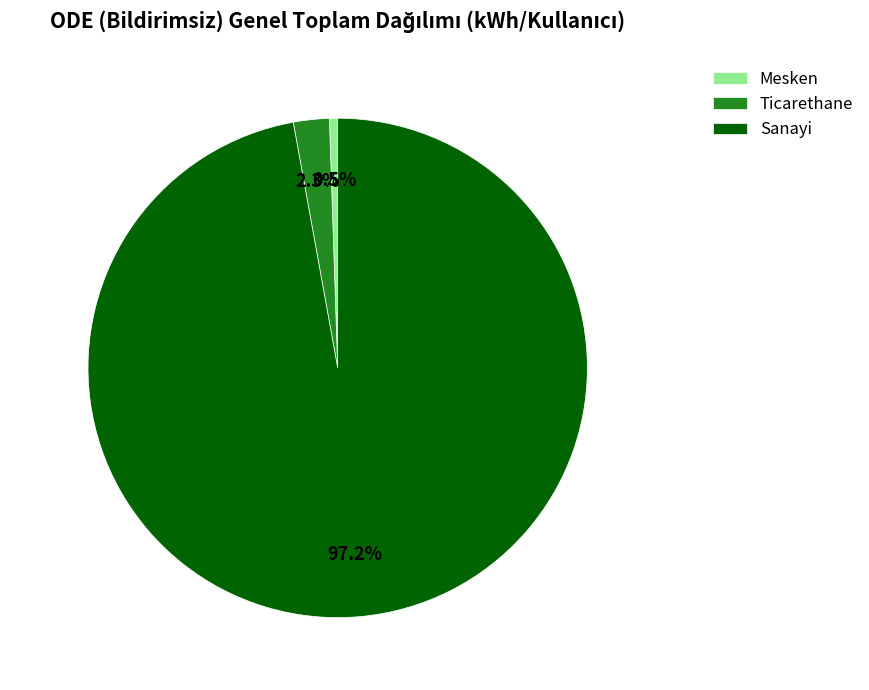

Which category has the smallest portion of the pie?

Mesken